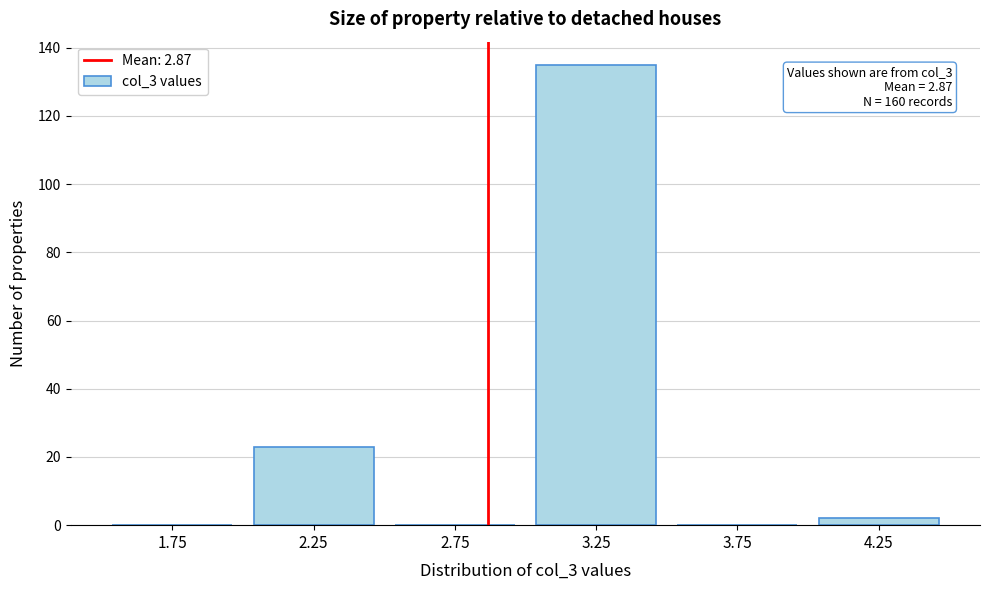

Over which range of the x-axis is the bar tallest?

3.0 to 3.5